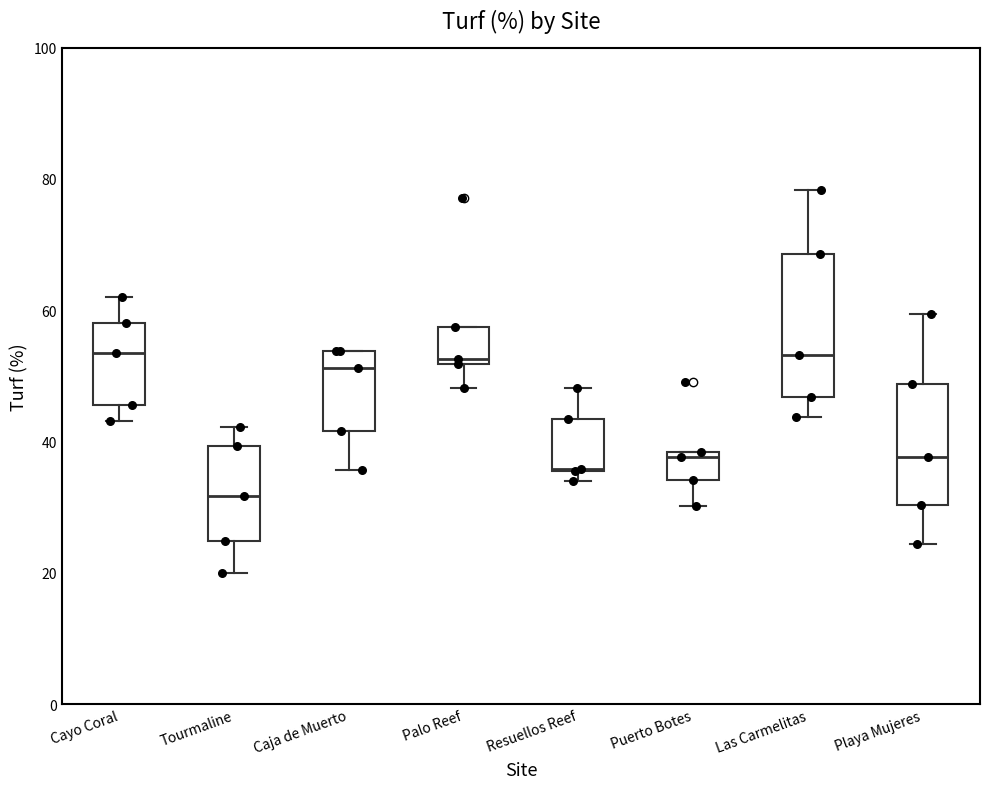

Where does the median line of the box for Las Carmelitas sit on the y-axis? The values are not printed on the chart, so give them approximately, as read against the axis.

54